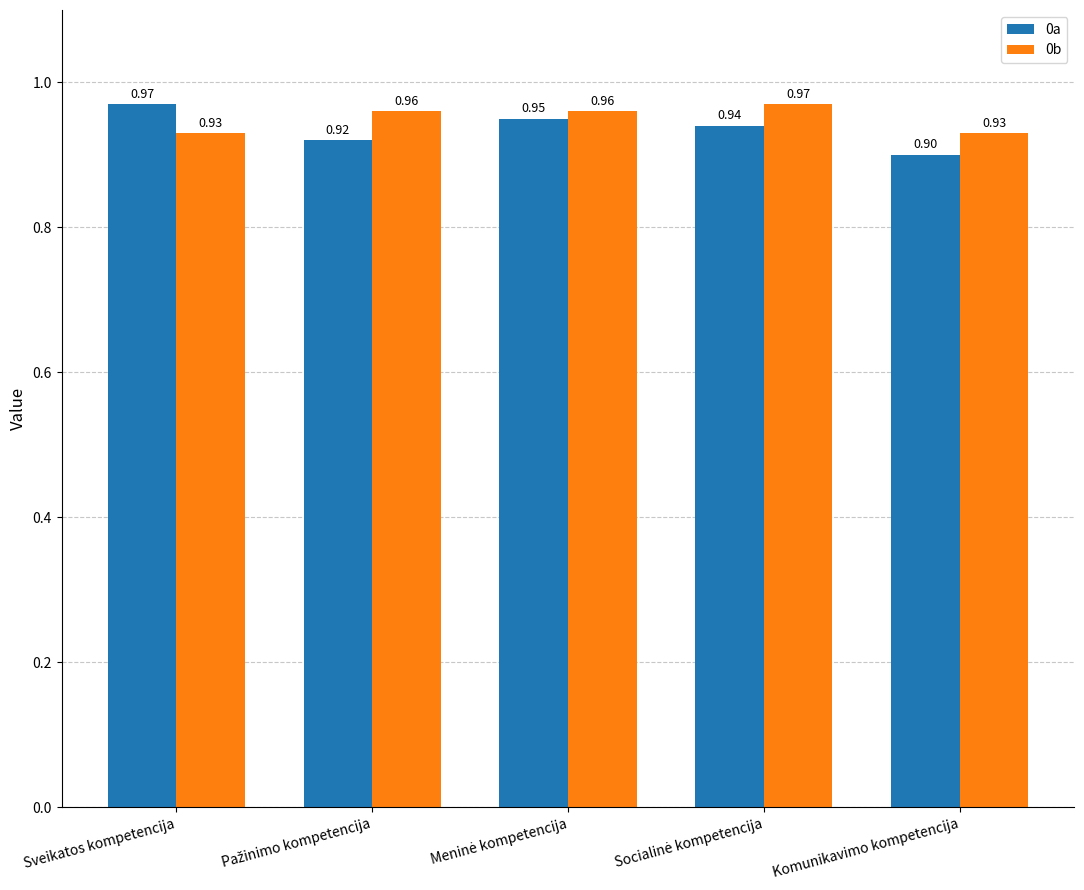

Rank the series by their average value, from lowest to highest.

0a, 0b